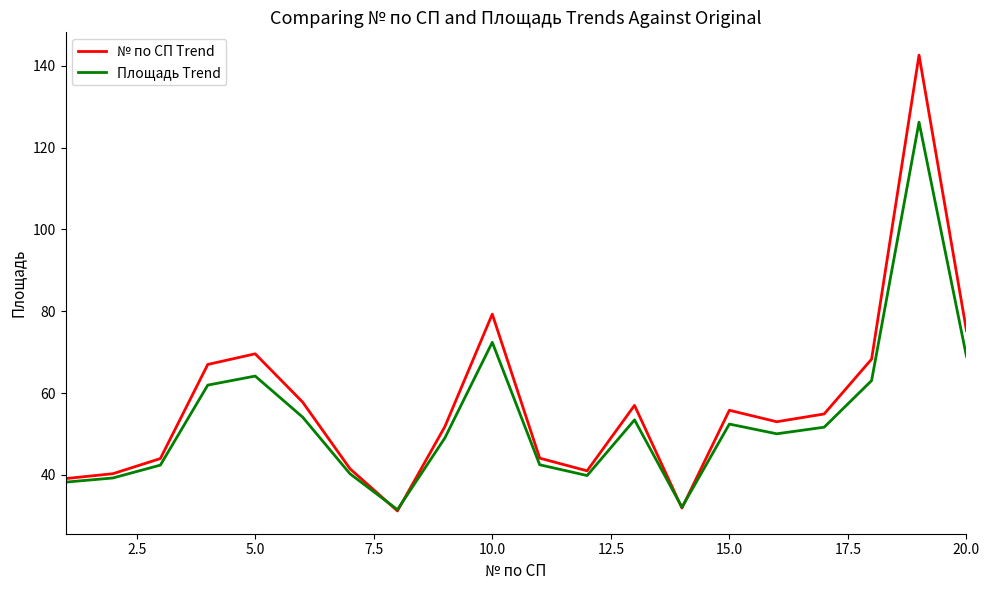

What are all the series names shown in the legend?

№ по СП Trend, Площадь Trend